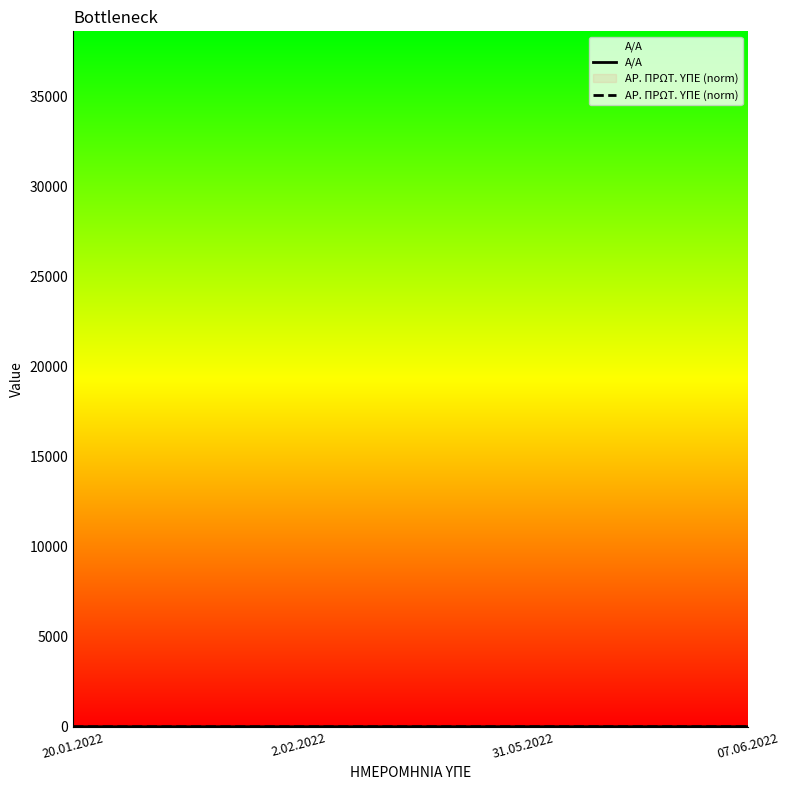

What are all the series names shown in the legend?

Α/Α, ΑΡ. ΠΡΩΤ. ΥΠΕ (norm)